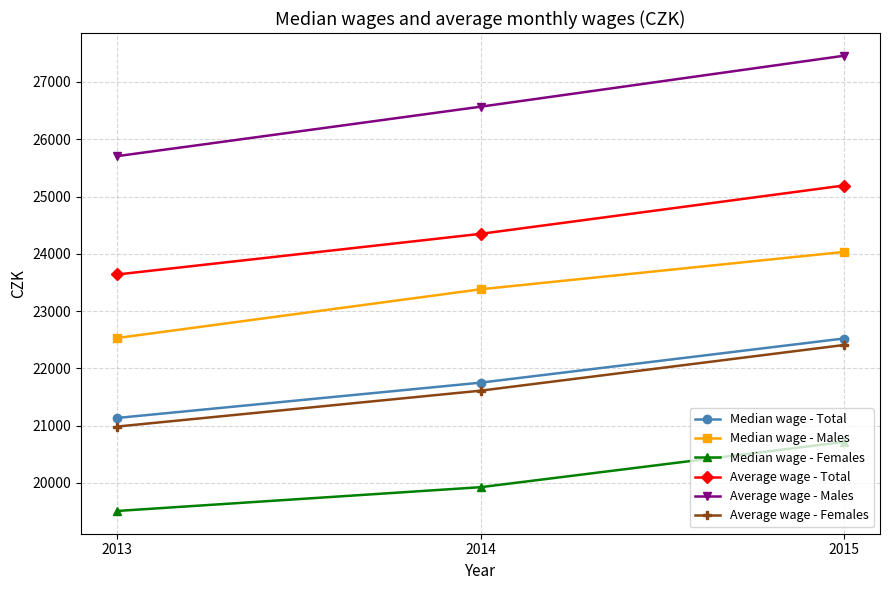

True or false: Median wage - Females has a value of 30257 at 2014.

False